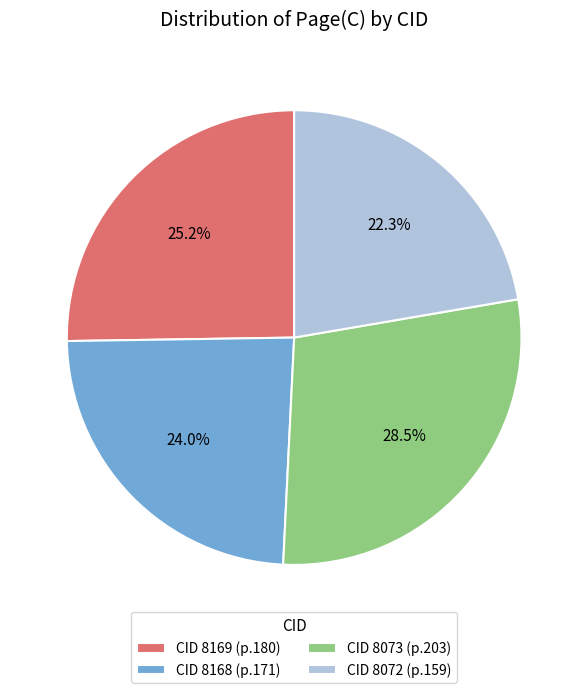

Count the number of slices in the pie.

4